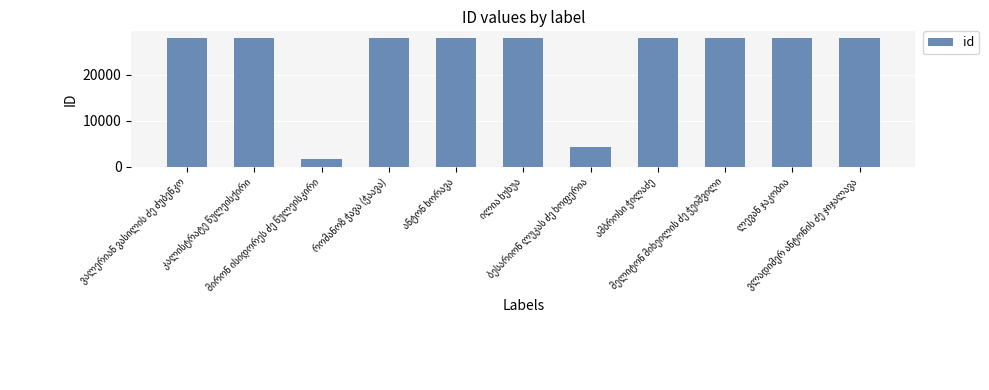

What is the difference between the second highest and minimum values?

26371